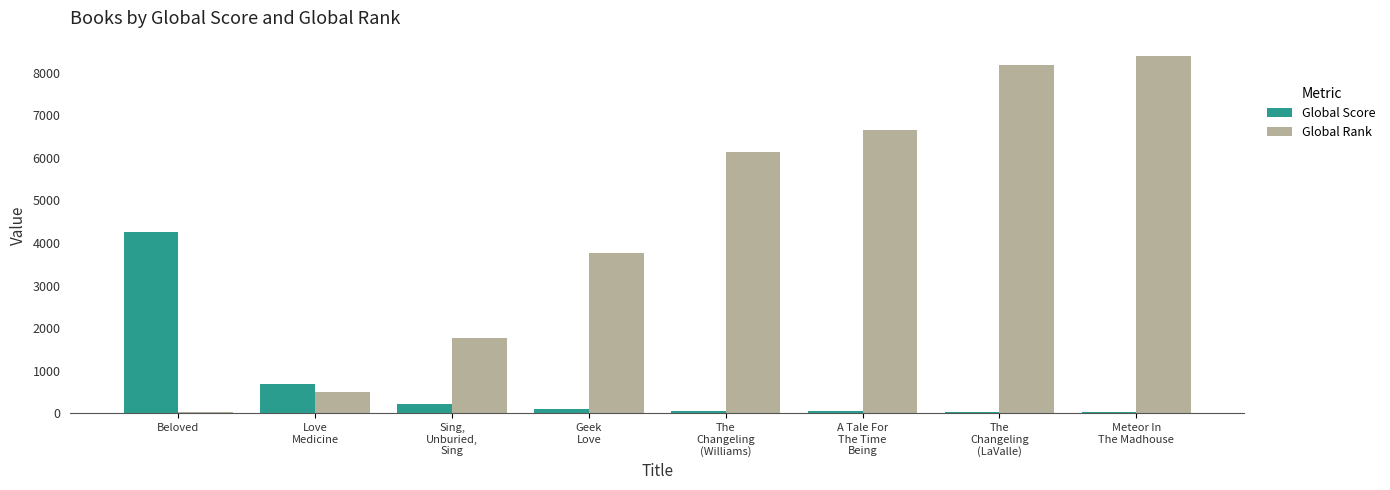

Which series has the largest total across all categories?

Global Rank